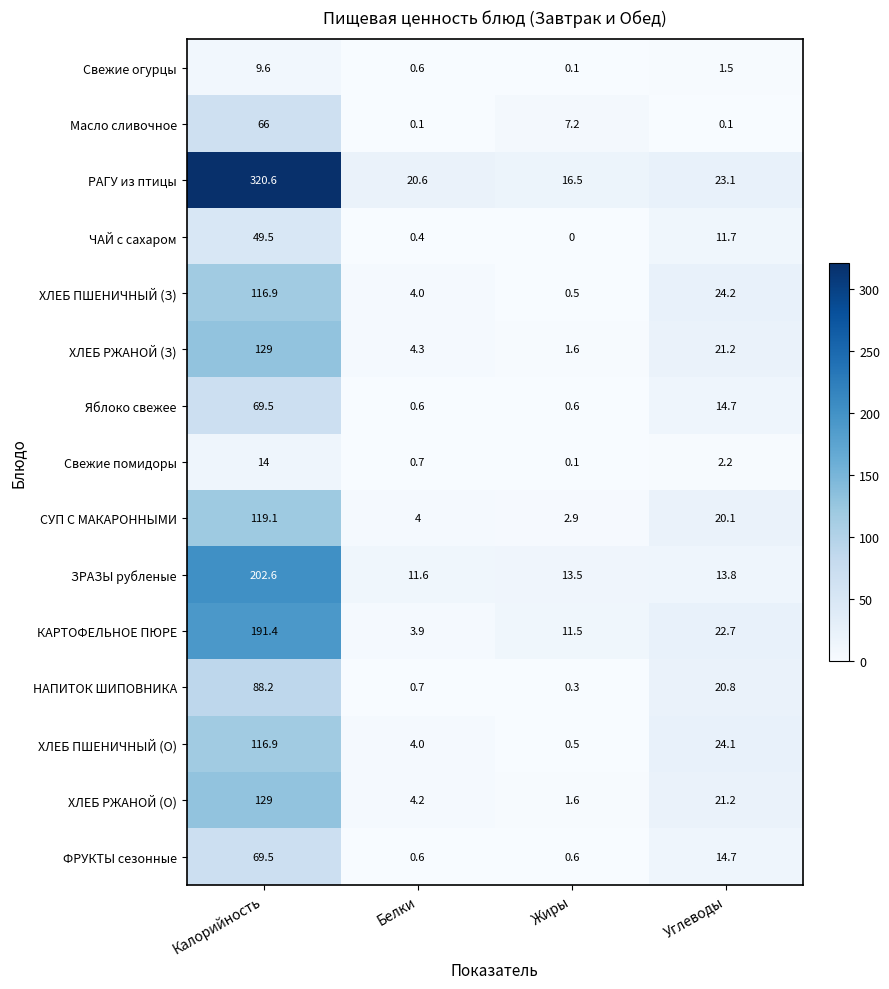

What is the greatest value displayed?

320.6